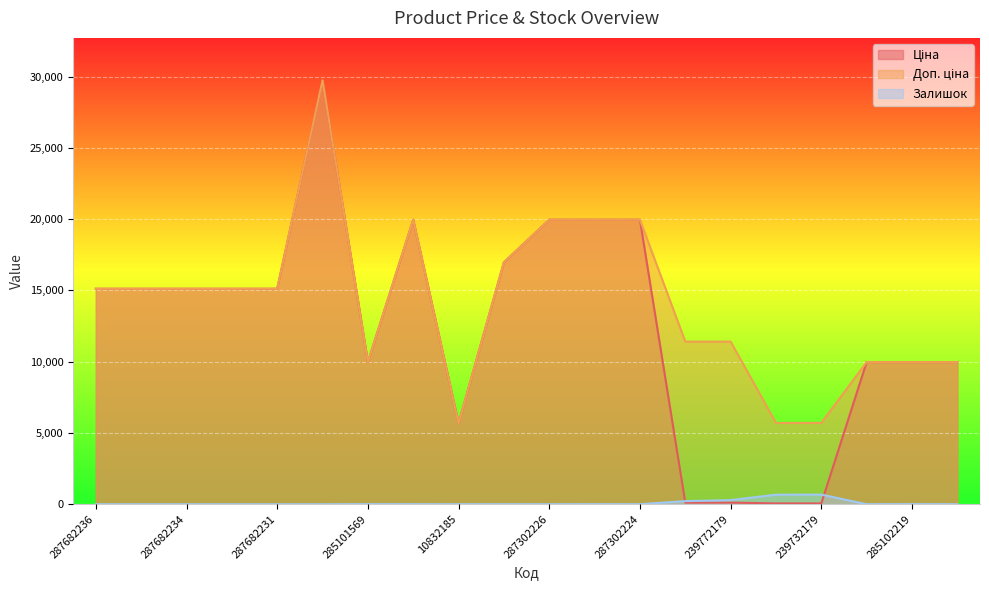

Reading left to right, what are all the values shown in this chart?

Ціна: 287682236=15120.0	287682235=15120.0	287682234=15120.0	287682233=15120.0	287682231=15120.0	287702232=29747.2	285101569=9975.0	287302223=19964.2	10832185=5673.8	287292222=16976.3	287302226=19964.2	287302225=19964.2	287302224=19964.2	239772195=114.1	239772179=114.1	239732195=57.0	239732179=57.0	285102221=9975.0	285102219=9975.0	285102218=9975.0
Доп. ціна: 287682236=15120.0	287682235=15120.0	287682234=15120.0	287682233=15120.0	287682231=15120.0	287702232=29747.2	285101569=9975.0	287302223=19964.2	10832185=5673.8	287292222=16976.3	287302226=19964.2	287302225=19964.2	287302224=19964.2	239772195=11410.0	239772179=11410.0	239732195=5705.0	239732179=5705.0	285102221=9975.0	285102219=9975.0	285102218=9975.0
Залишок: 287682236=0.0	287682235=0.0	287682234=0.0	287682233=0.0	287682231=0.0	287702232=0.0	285101569=7.0	287302223=5.0	10832185=2.0	287292222=4.0	287302226=1.0	287302225=5.0	287302224=3.0	239772195=218.0	239772179=290.0	239732195=670.0	239732179=676.0	285102221=2.0	285102219=9.0	285102218=3.0